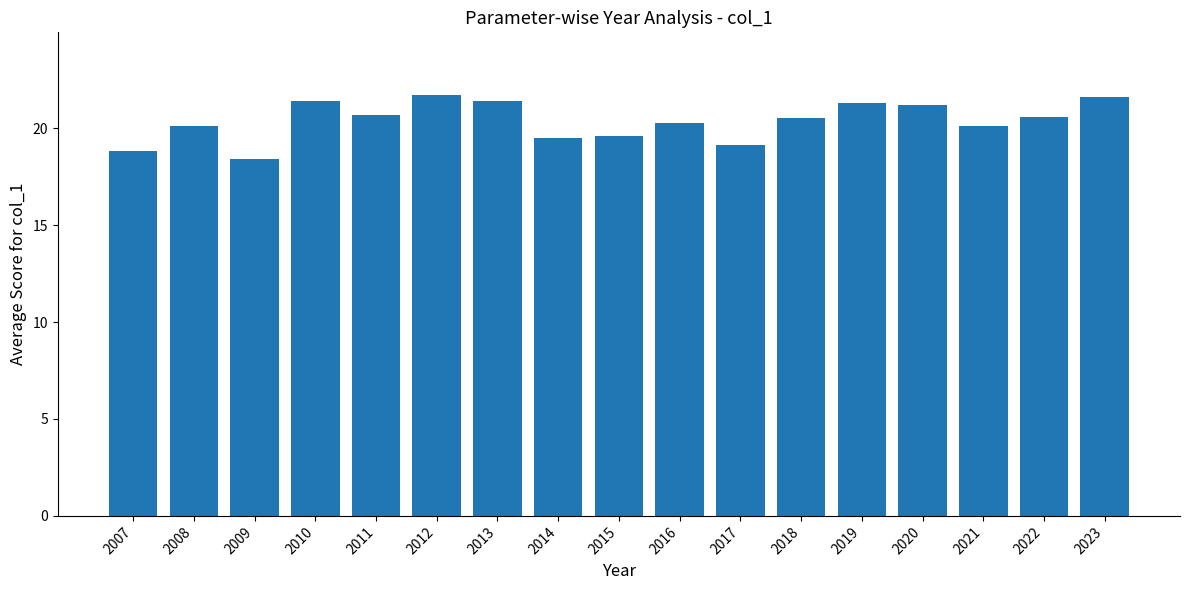

How many values are below 20?

5